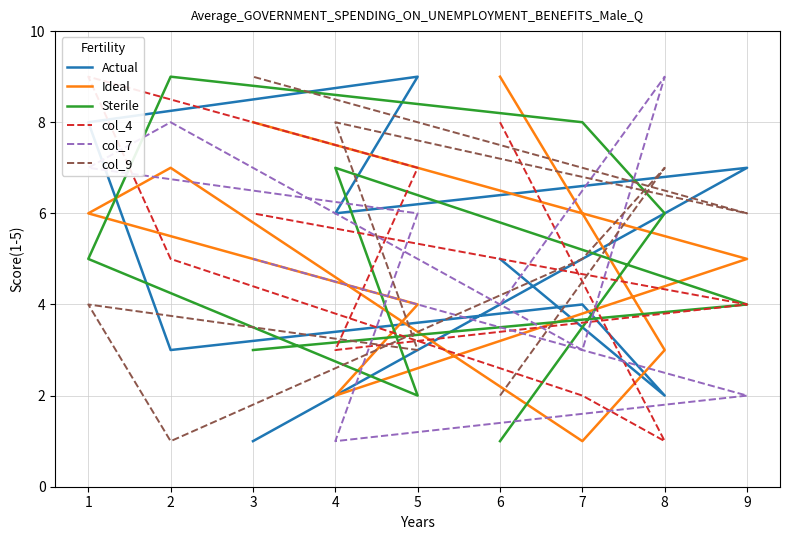

Which series has the largest range (max minus min)?

Actual